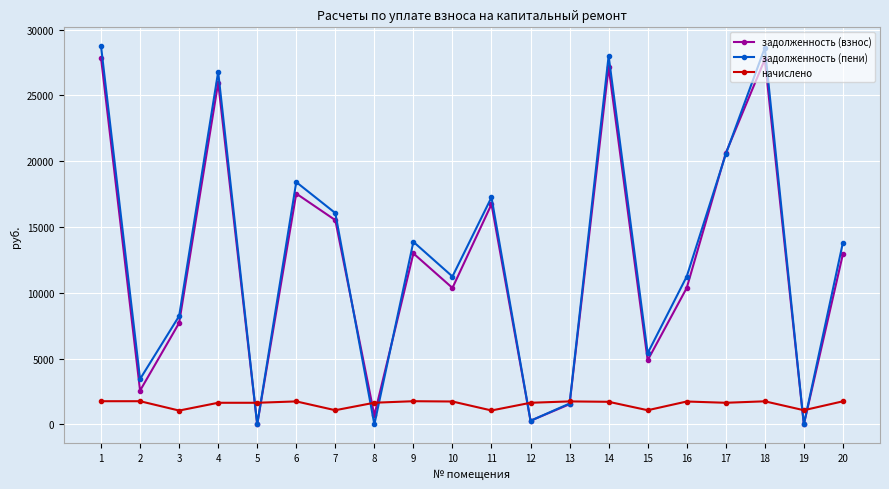

What are all the series names shown in the legend?

задолженность (взнос), задолженность (пени), начислено